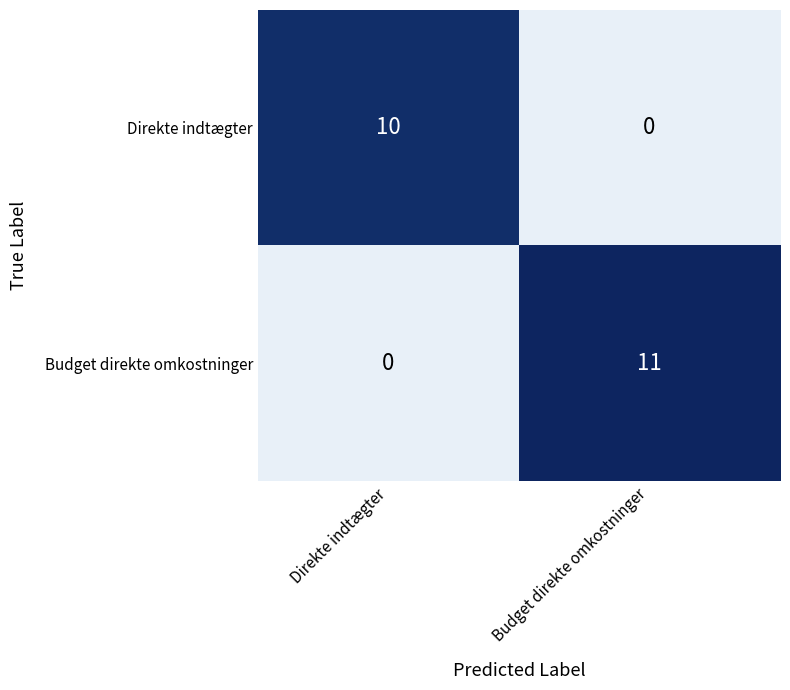

What is the average value of the Budget direkte omkostninger series?

6